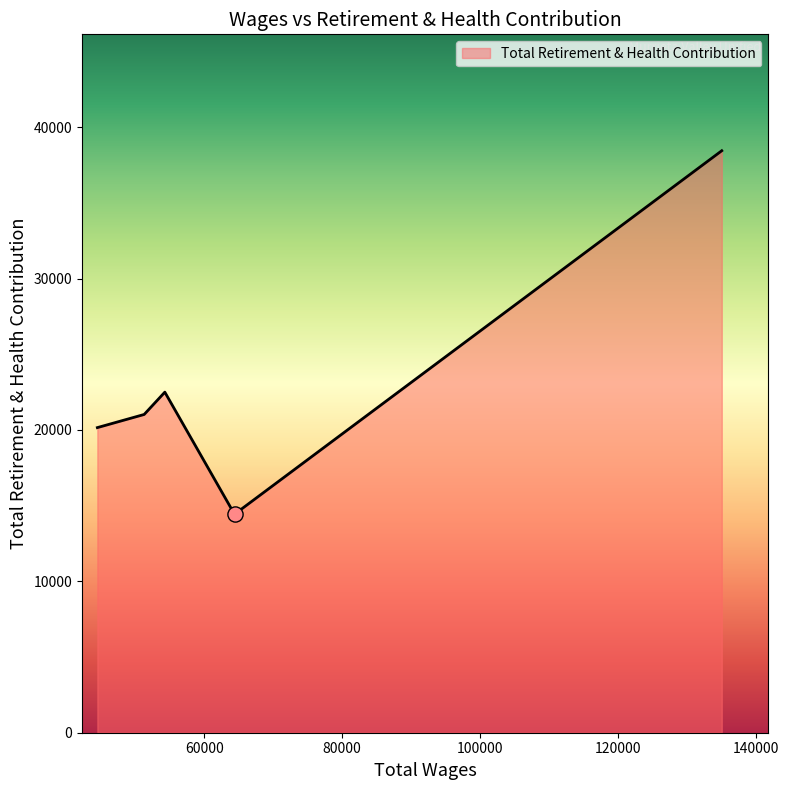

What is the maximum value shown in the chart?

38445